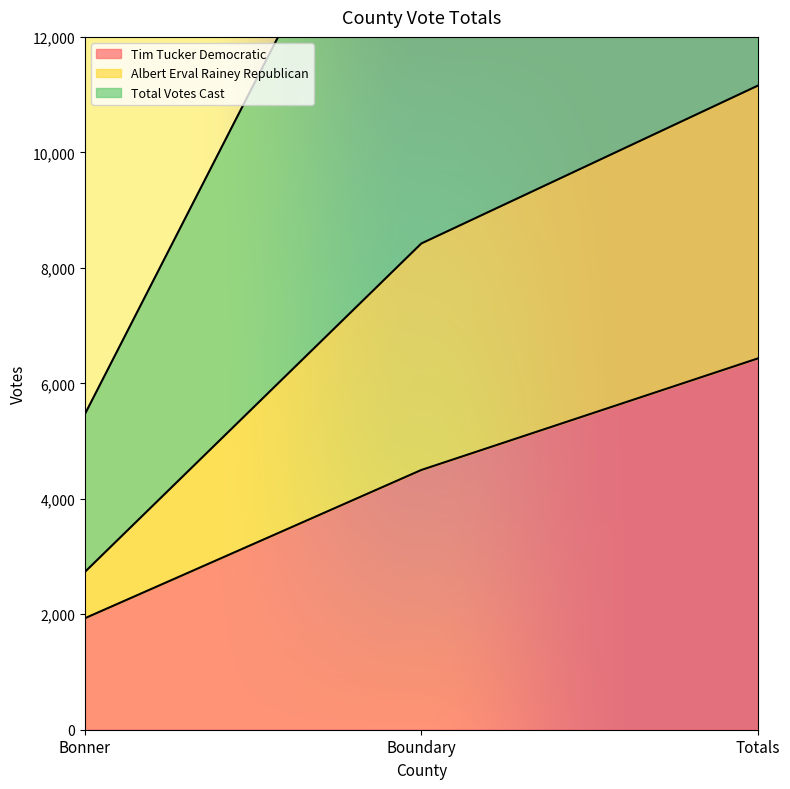

List the labels in order of Tim Tucker Democratic value, largest first.

Totals, Boundary, Bonner